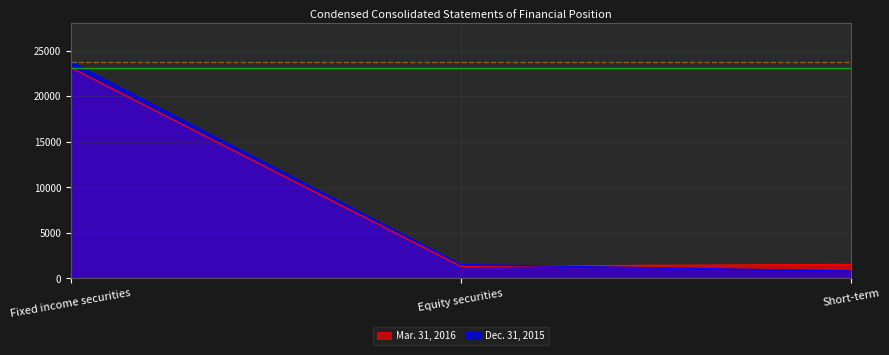

What is the difference between the highest and lowest values at Short-term?

729